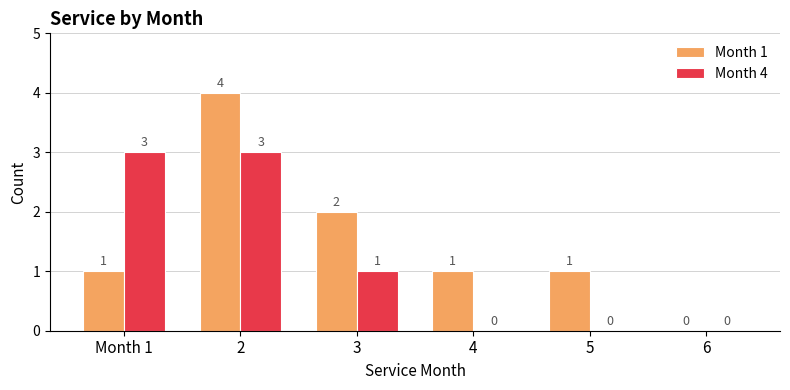

Count the Month 1 values in the range 1 to 2.

4